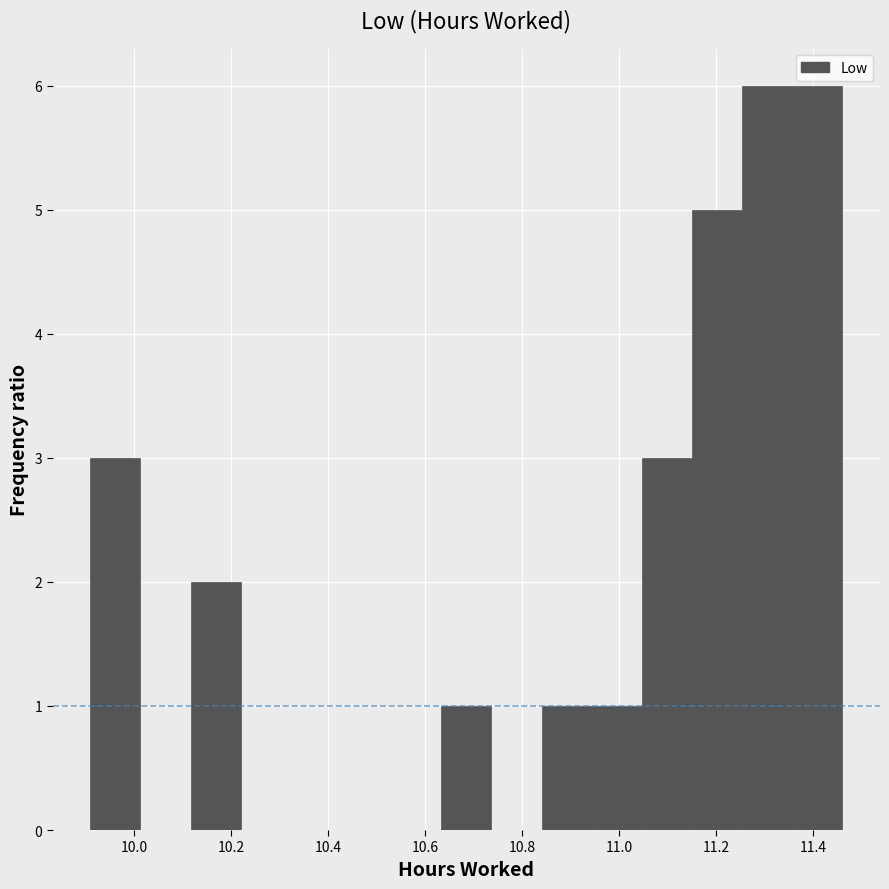

Reading left to right, list every bar in this chart as the range it spans on the x-axis followed by its height. Neither the bar edges nor the heights are printed on the chart, so give them approximately, as read against the axes.

9.92 to 10.02: 3
10.02 to 10.12: 0
10.12 to 10.22: 2
10.22 to 10.32: 0
10.32 to 10.42: 0
10.42 to 10.54: 0
10.54 to 10.64: 0
10.64 to 10.74: 1
10.74 to 10.84: 0
10.84 to 10.94: 1
10.94 to 11.04: 1
11.04 to 11.16: 3
11.16 to 11.26: 5
11.26 to 11.36: 6
11.36 to 11.46: 6